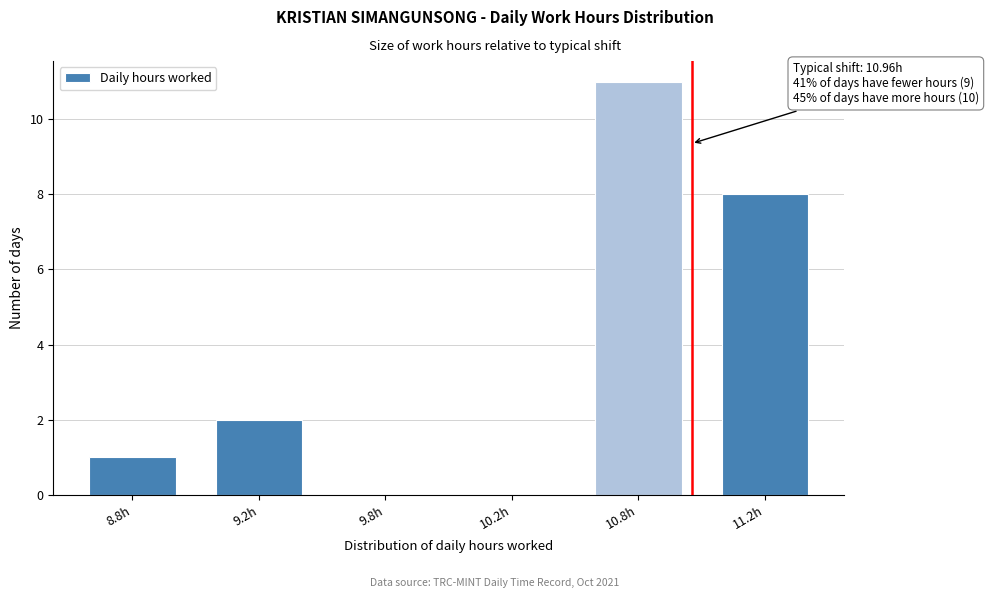

Reading left to right, extract all data points from this chart.

8.8h=1	9.2h=2	9.8h=0	10.2h=0	10.8h=11	11.2h=8